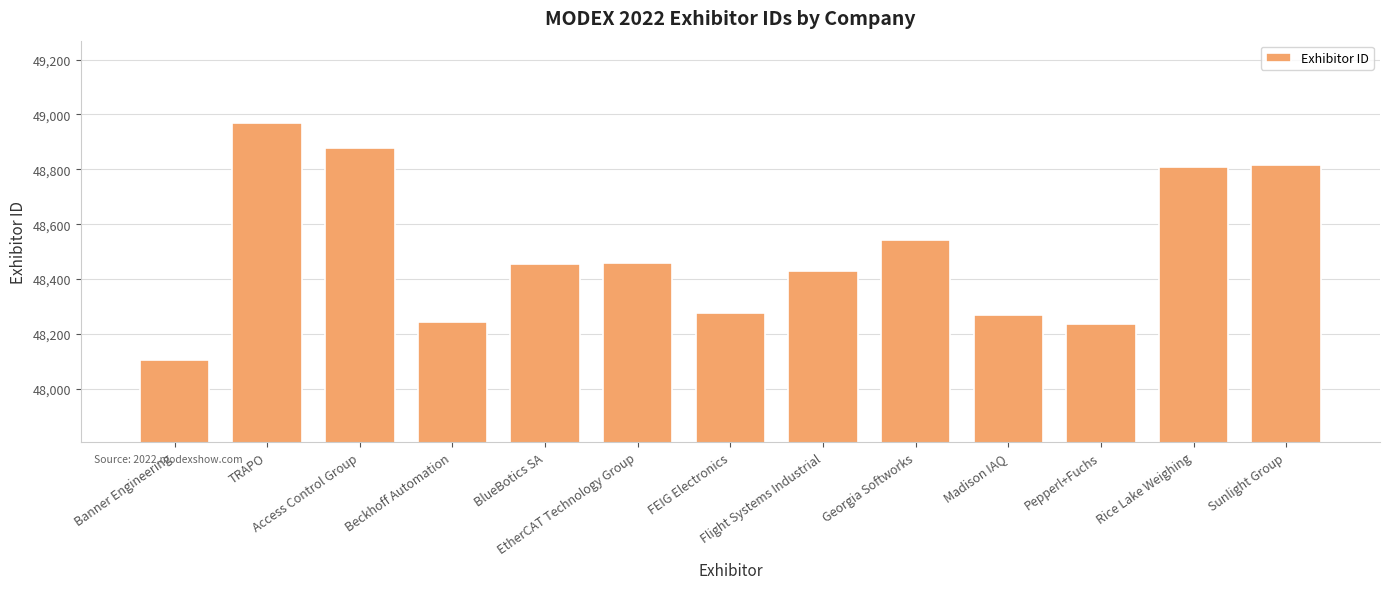

Reading left to right, list all the values displayed in this chart.

Banner Engineering=48106	TRAPO=48969	Access Control Group=48878	Beckhoff Automation=48243	BlueBotics SA=48453	EtherCAT Technology Group=48459	FEIG Electronics=48276	Flight Systems Industrial=48429	Georgia Softworks=48544	Madison IAQ=48270	Pepperl+Fuchs=48235	Rice Lake Weighing=48807	Sunlight Group=48814